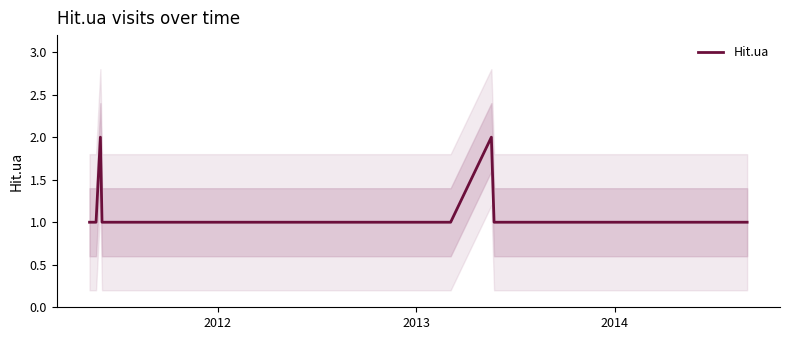

Does the chart have visible grid lines?

No